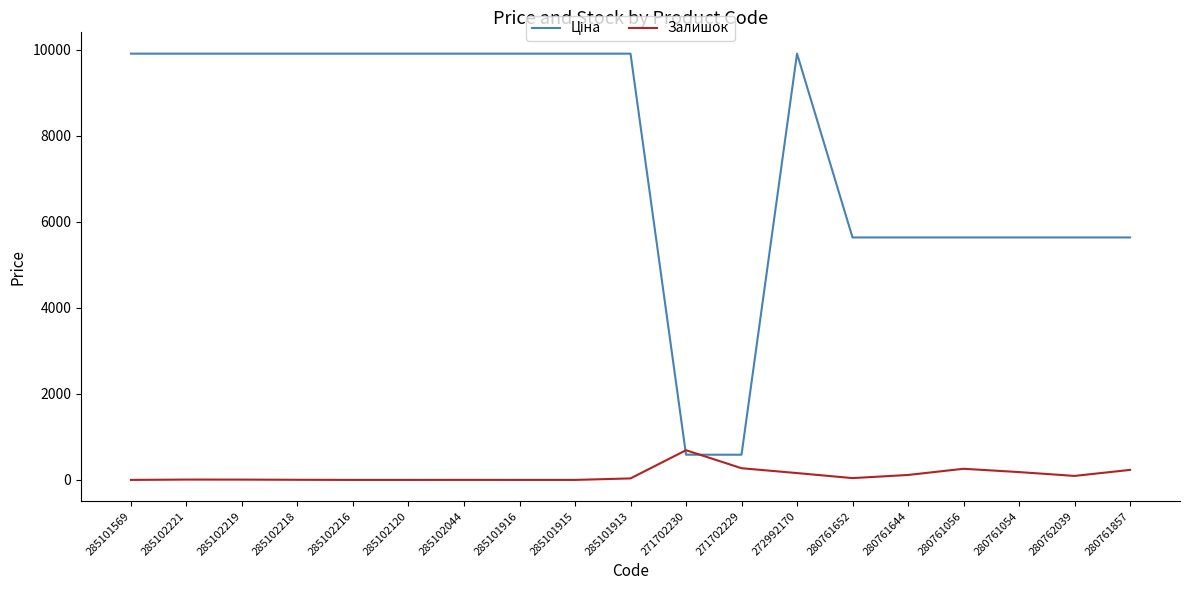

How many lines are shown in the chart?

2